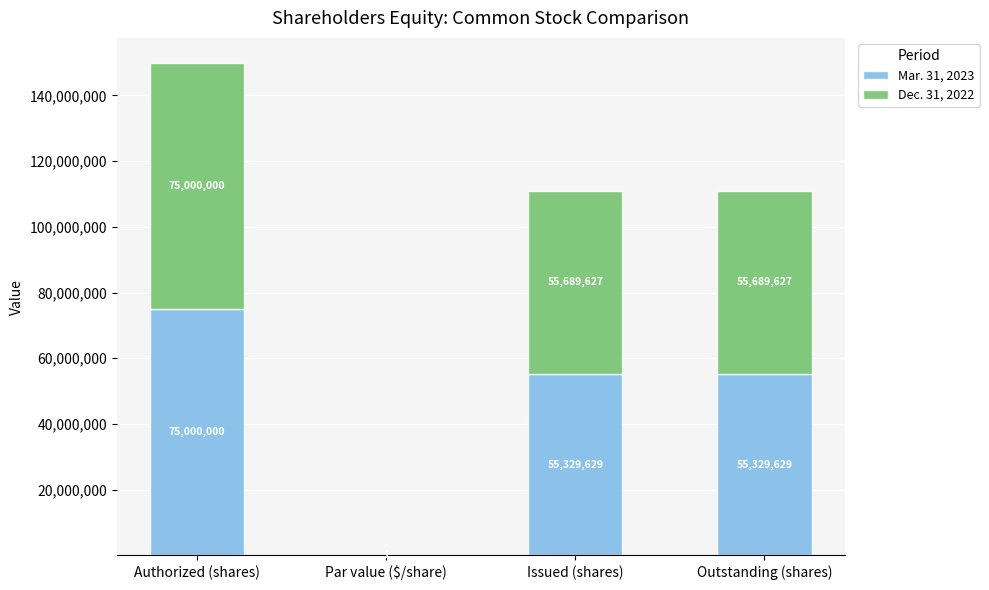

At which label does Mar. 31, 2023 reach its peak?

Authorized (shares)